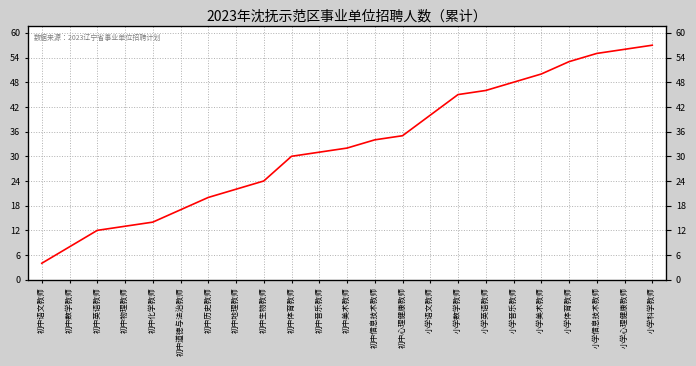

What is the maximum value shown in the chart?

57